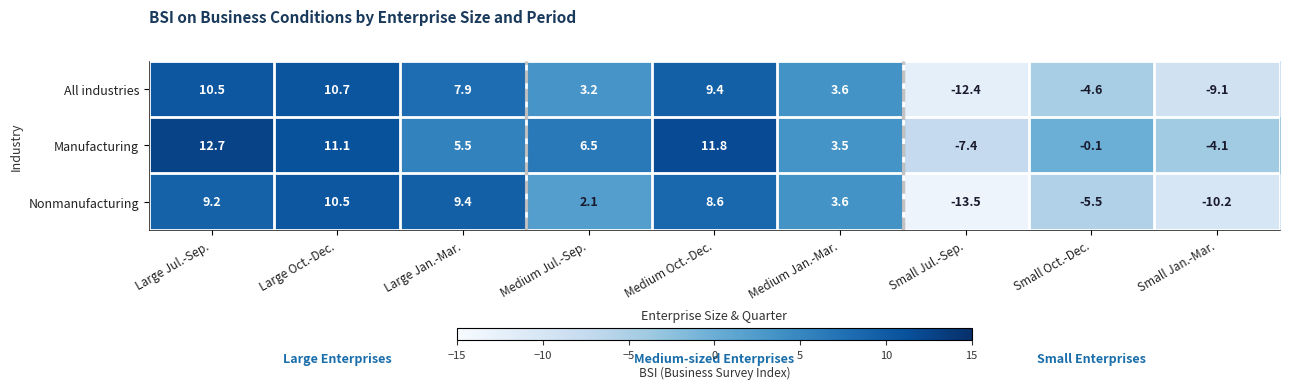

Read the Manufacturing value at Large Oct.-Dec..

11.1